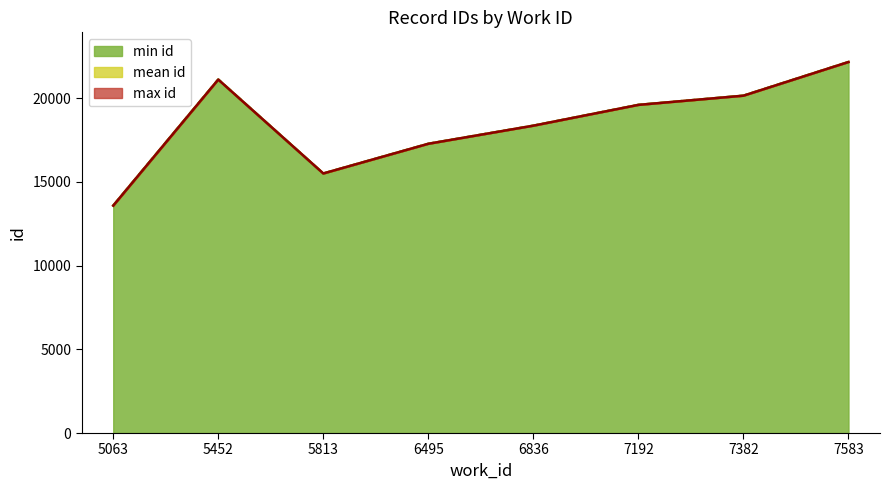

What is the total value across all series at 6495?

17274.0